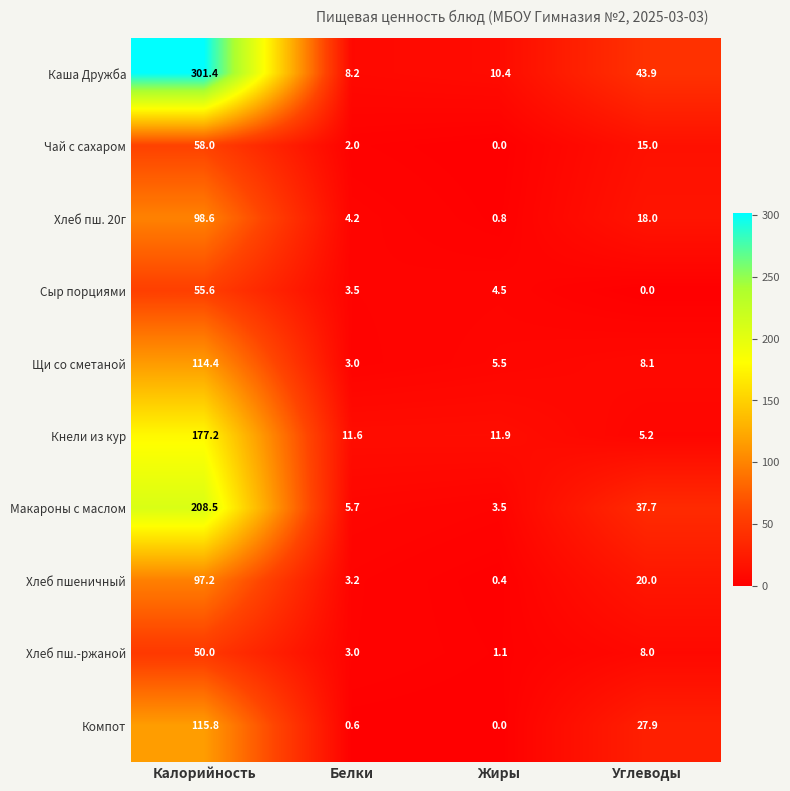

How many series are shown in this chart?

10